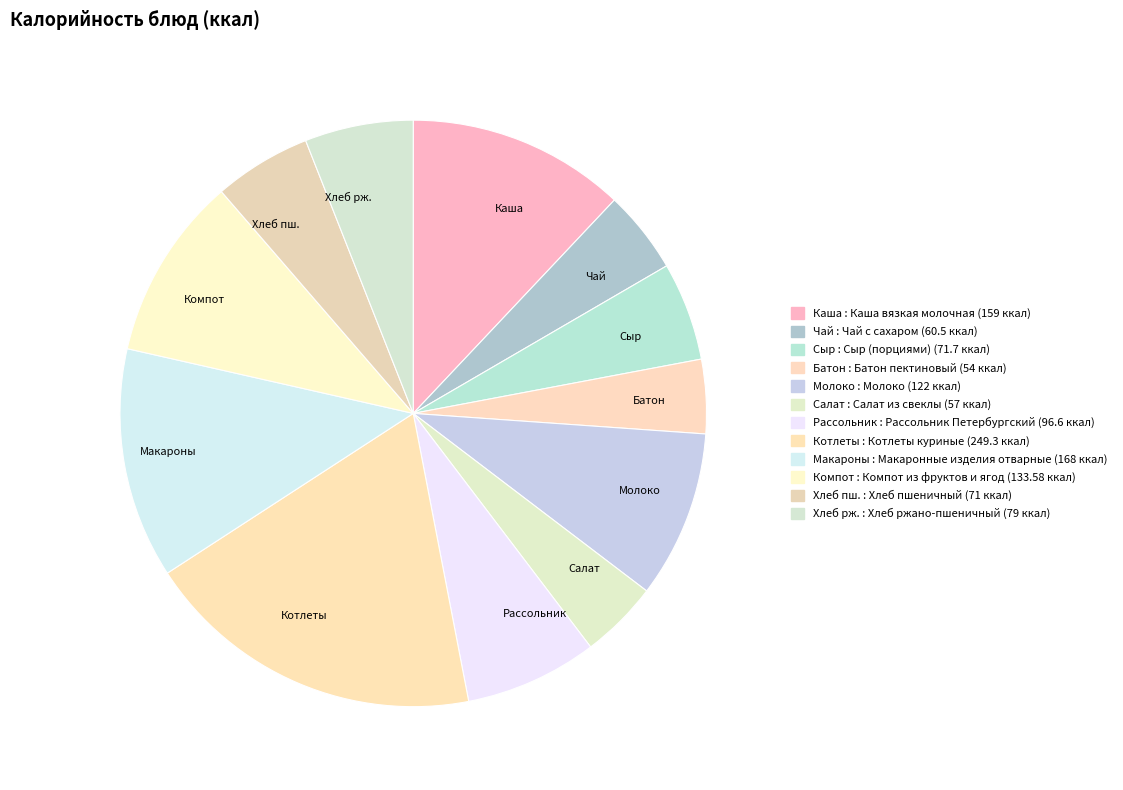

How many slices are in this pie chart?

12